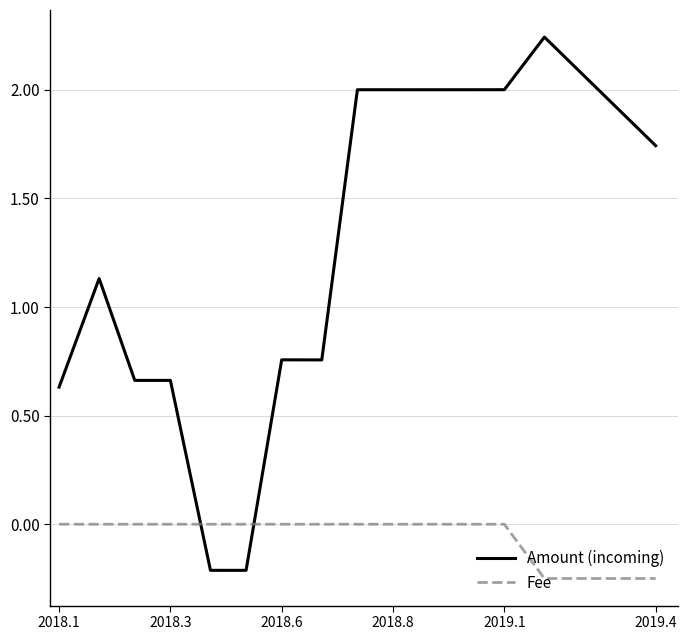

Rank the series by their average value, from highest to lowest.

Amount (incoming), Fee